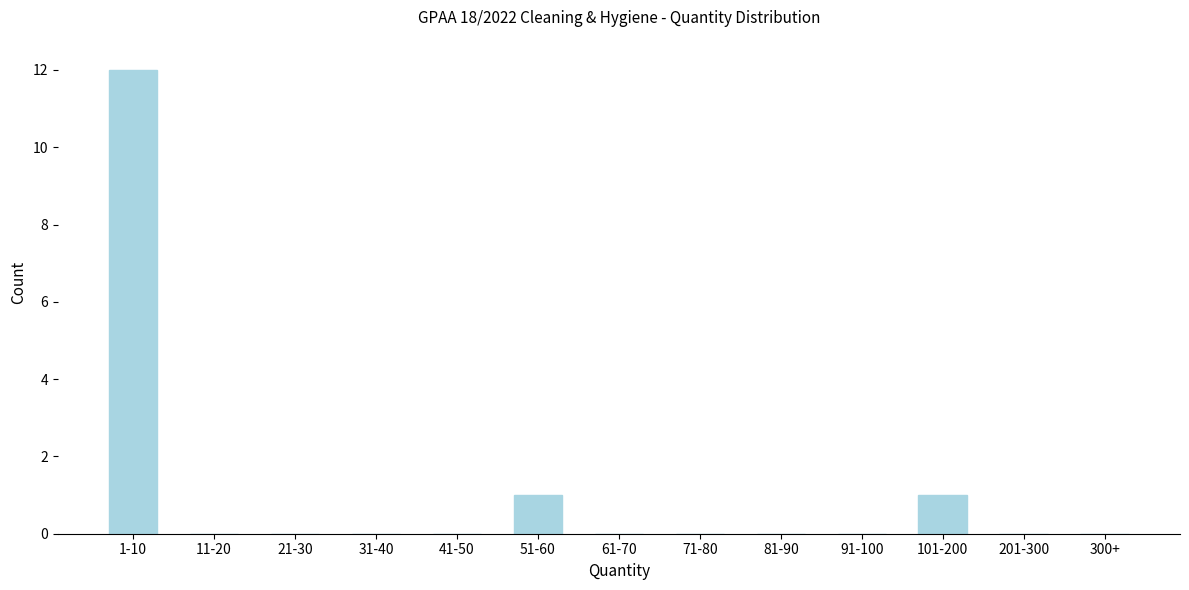

Reading right to left, list all the values displayed in this chart.

300+=0	201-300=0	101-200=1	91-100=0	81-90=0	71-80=0	61-70=0	51-60=1	41-50=0	31-40=0	21-30=0	11-20=0	1-10=12